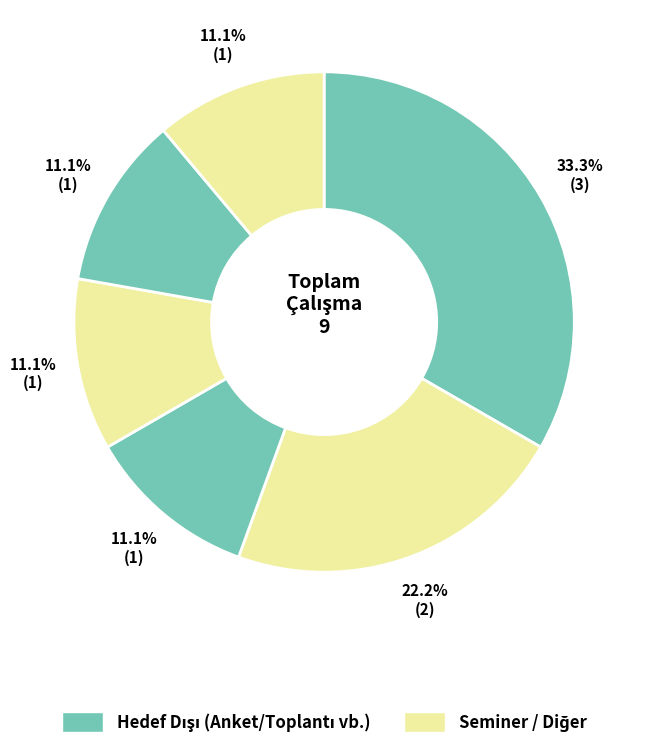

How many slices are in this pie chart?

6